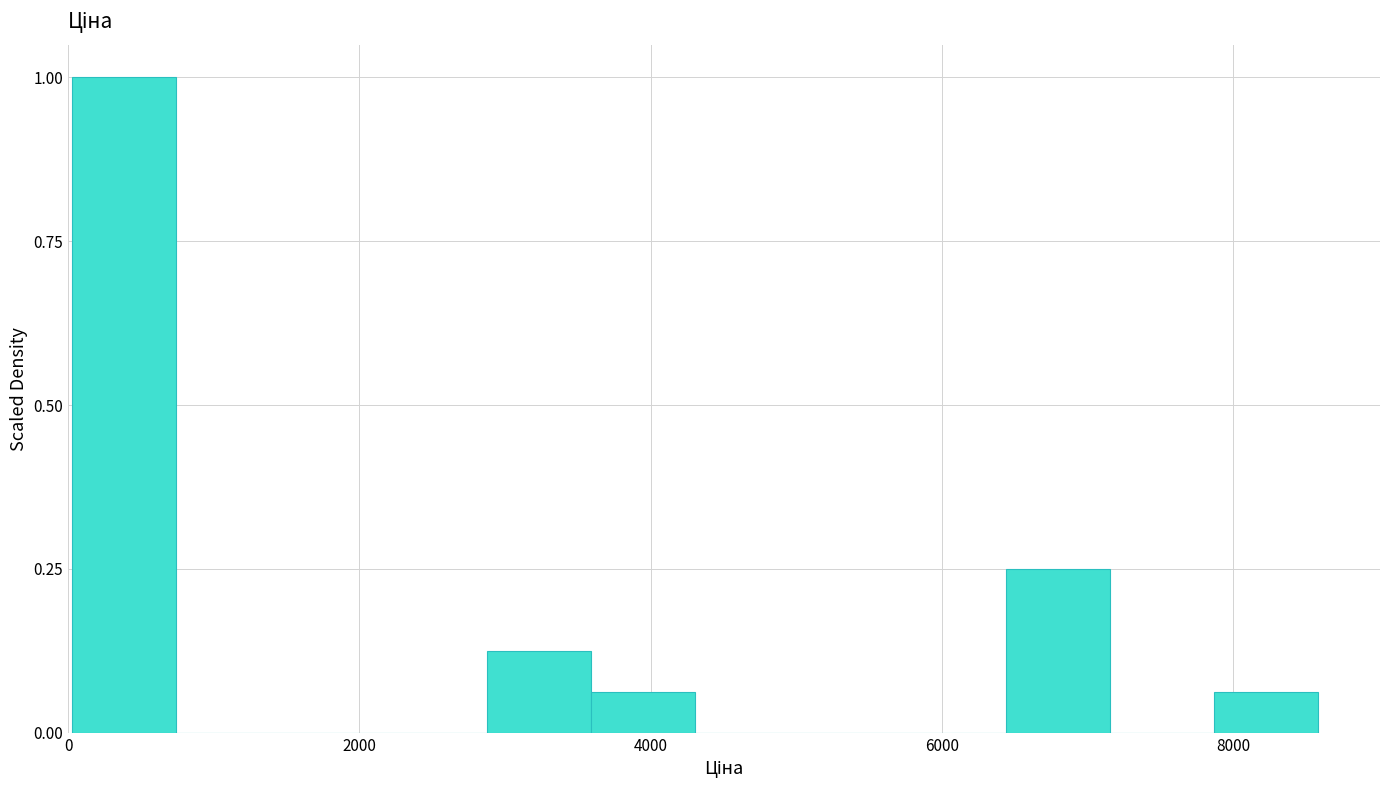

Around what value on the x-axis is the tallest bar? Give the approximate position of its centre, as read against the axis.

400